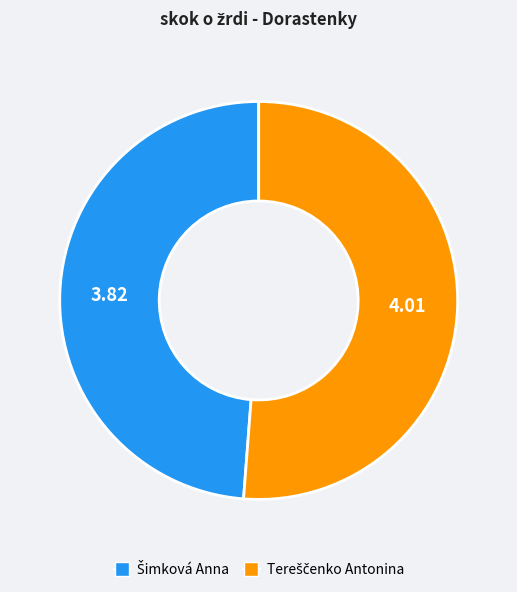

Is there any slice that represents more than half of the pie?

Yes